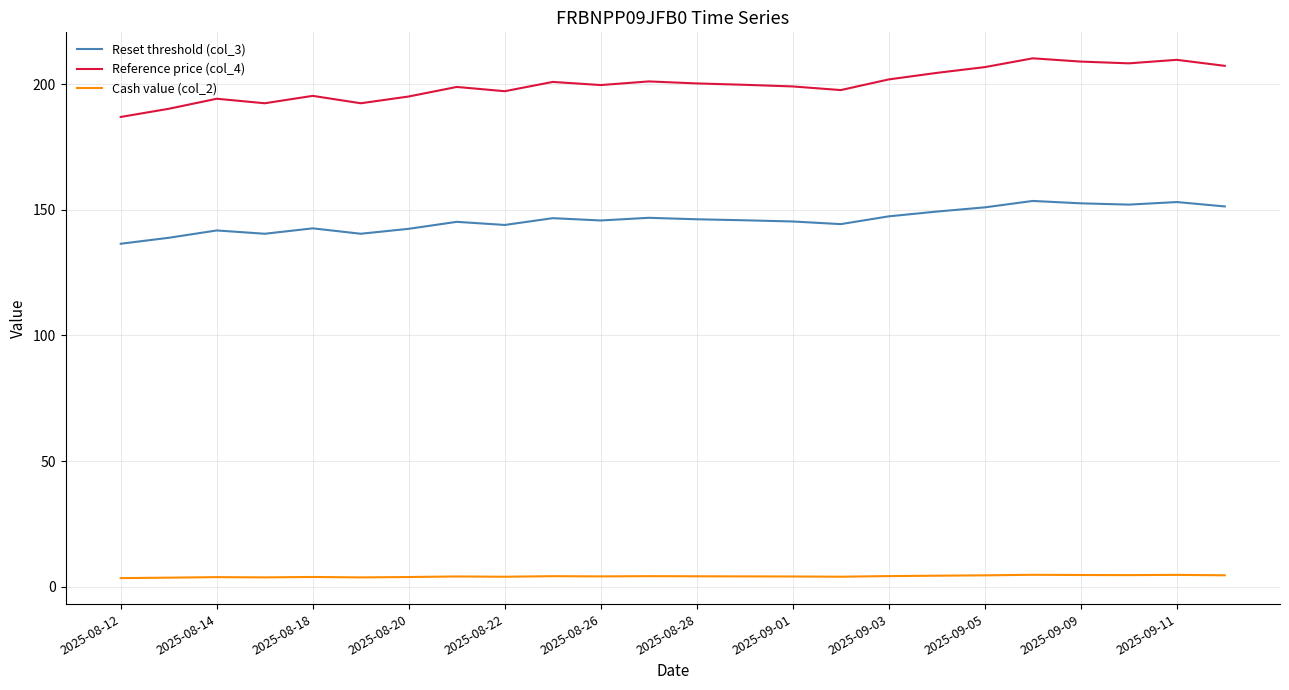

Which series has the widest spread of values?

Reference price (col_4)